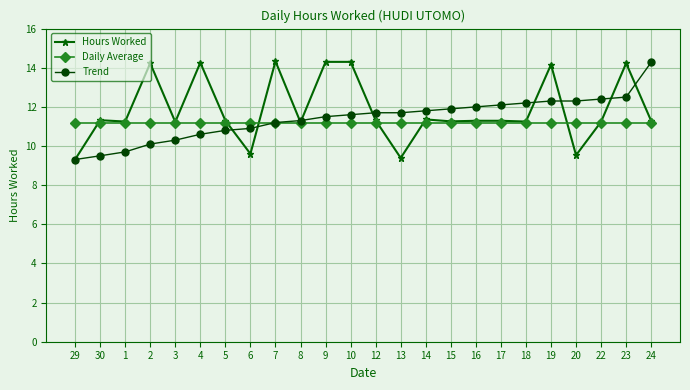

Is the value of Trend at 5 greater than the value of Daily Average at 12?

No